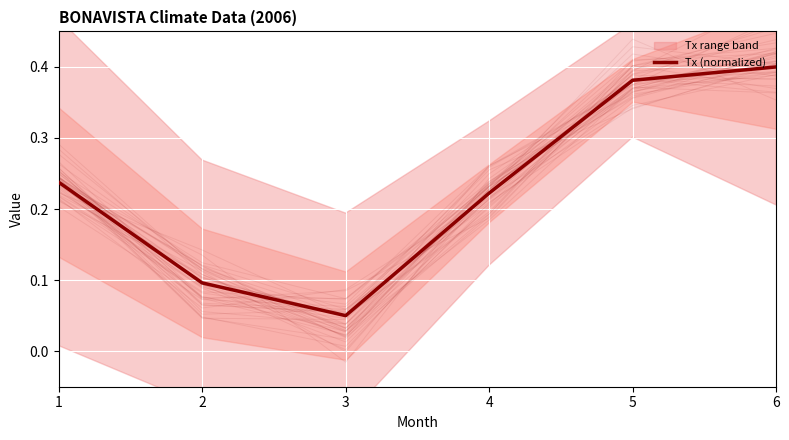

What is the sum of the values at 3 and 1?

0.3